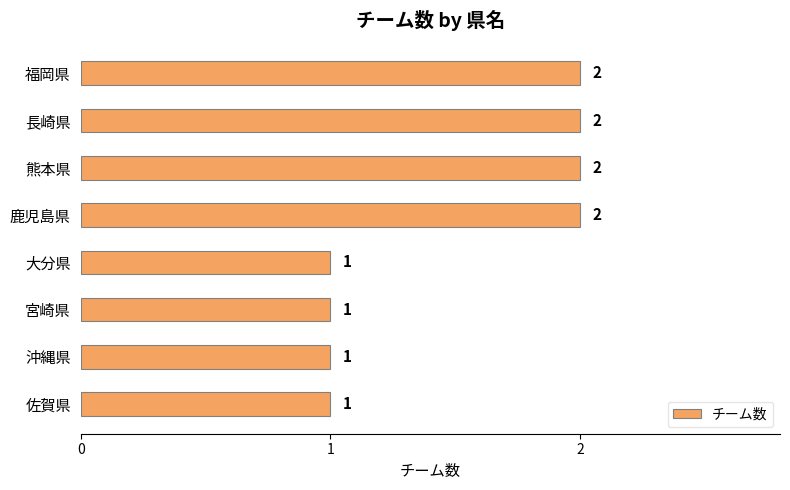

What is the value of the 5th bar from the top?

1